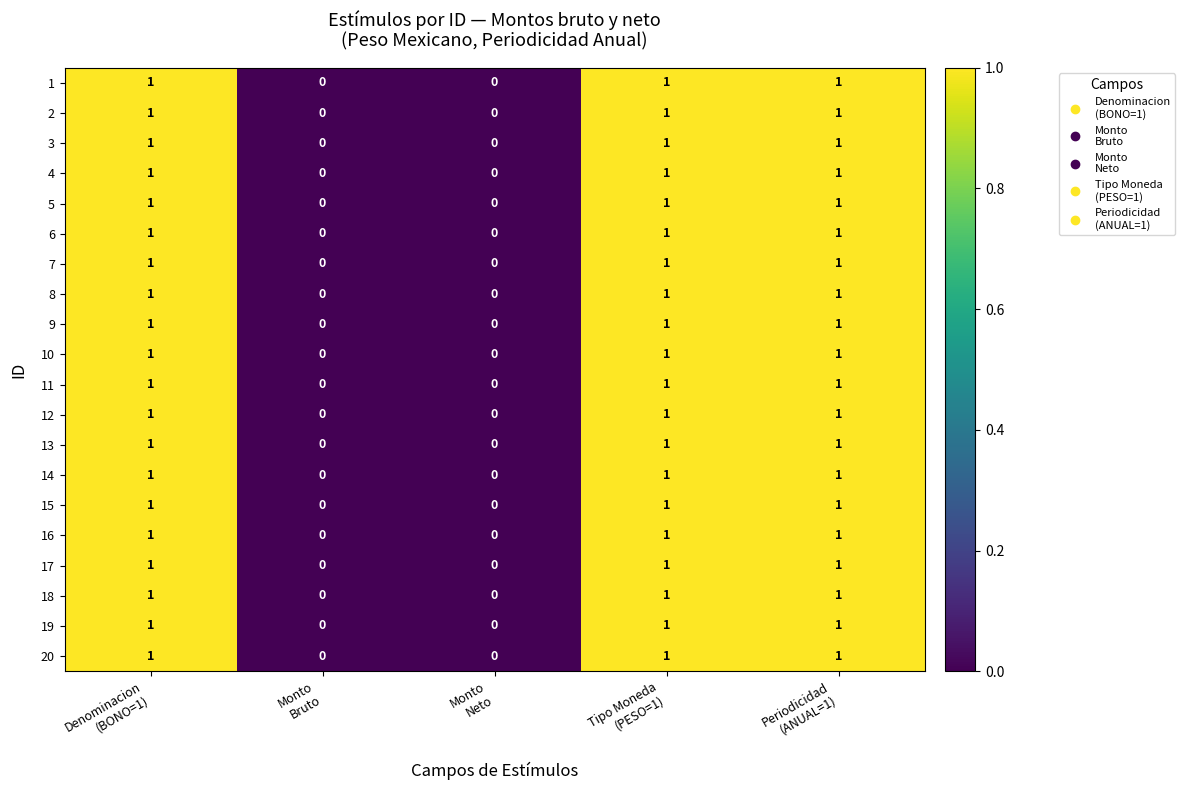

Count the 11 values in the range 0 to 1.

5